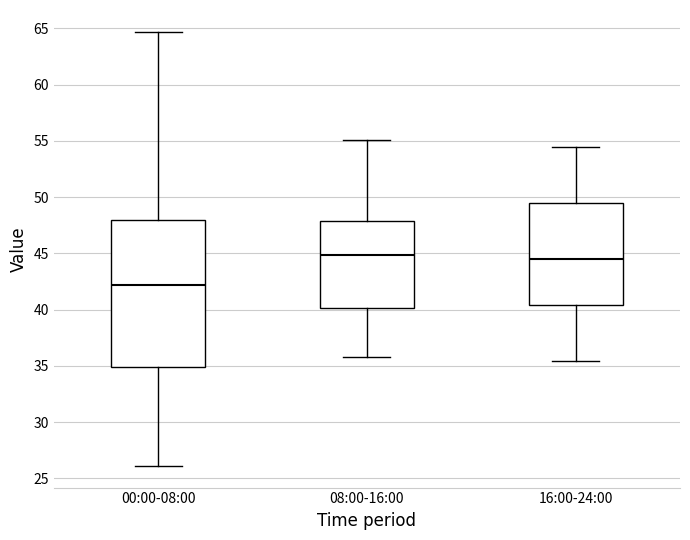

Reading left to right, read every box against the y-axis: the position of its median line, the range the box covers, and the ends of its whiskers. The values are not printed on the chart, so give them approximately, as read against the axis.

00:00-08:00: median 42.0, box 35.0 to 48.0, whiskers 26.0 to 64.5
08:00-16:00: median 45.0, box 40.0 to 48.0, whiskers 36.0 to 55.0
16:00-24:00: median 44.5, box 40.5 to 49.5, whiskers 35.5 to 54.5